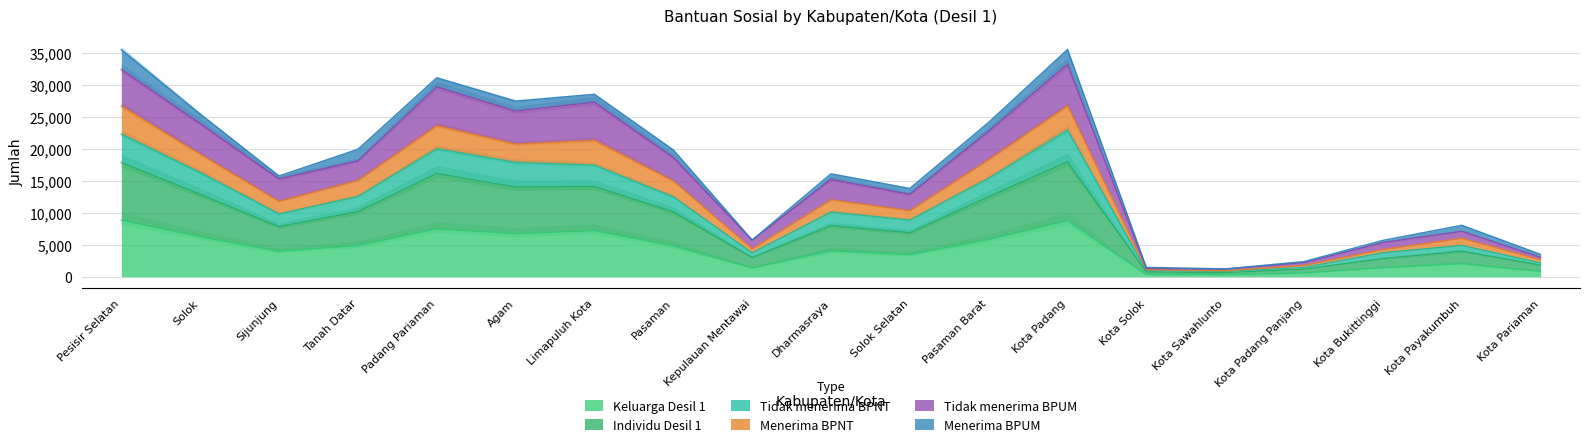

The value of Keluarga Desil 1 at Kota Payakumbuh is 2033. True or false?

True